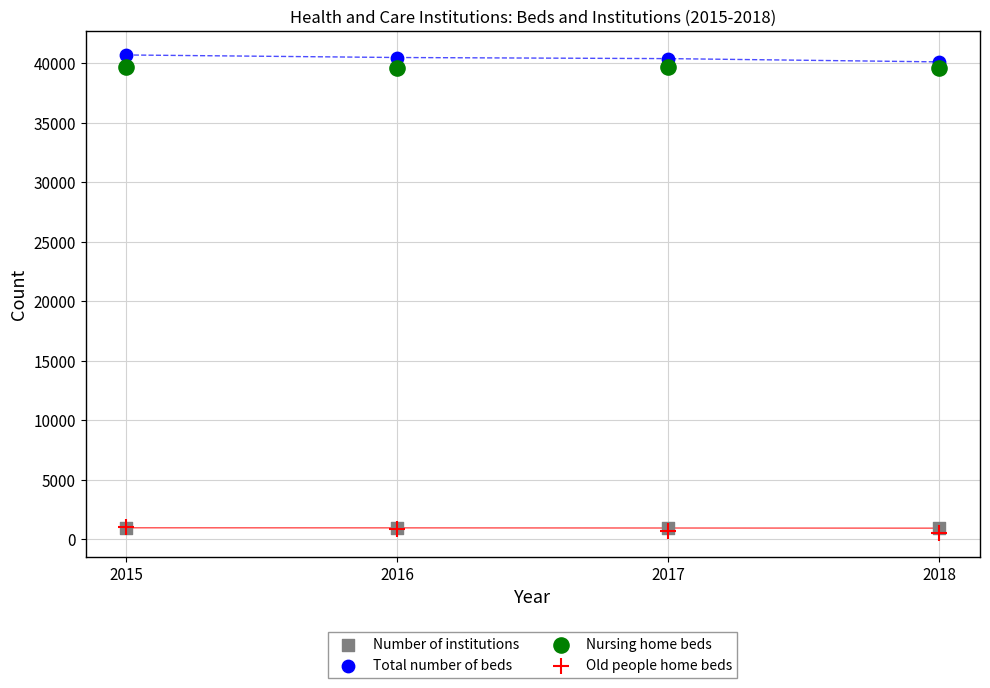

What are all the series names shown in the legend?

Number of institutions, Total number of beds, Nursing home beds, Old people home beds